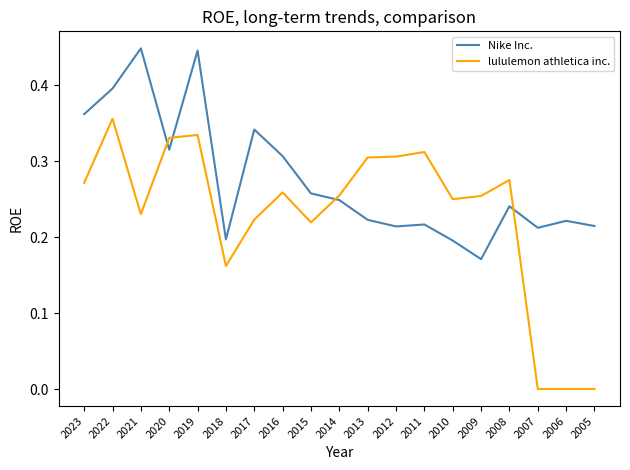

Between 2016 and 2015, which series saw the biggest shift?

Nike Inc.